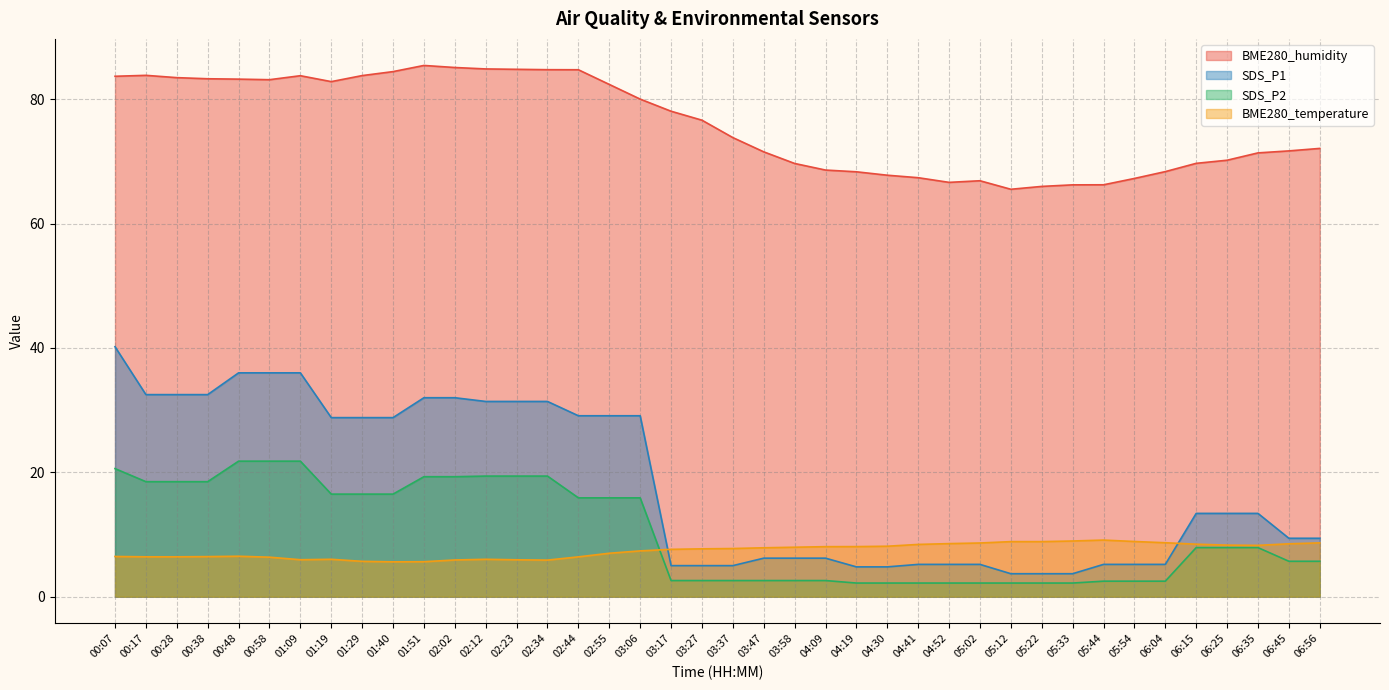

What is the difference between the highest and lowest values at 06:35?

63.5